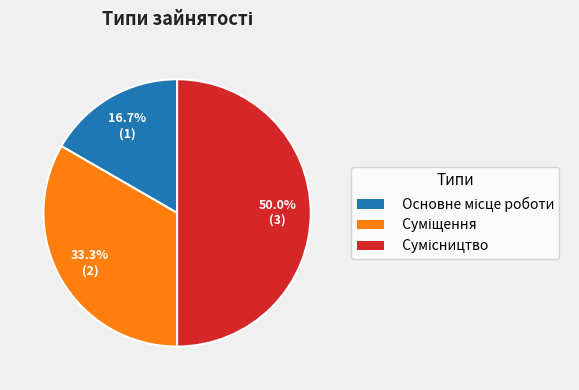

Does Сумісництво account for over 50% of the chart?

No